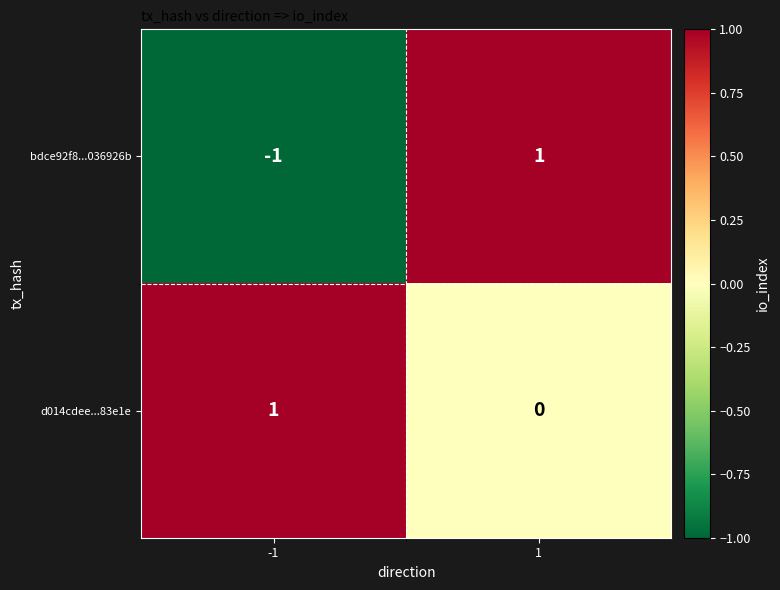

Which series has the largest total across all categories?

d014cdee...83e1e